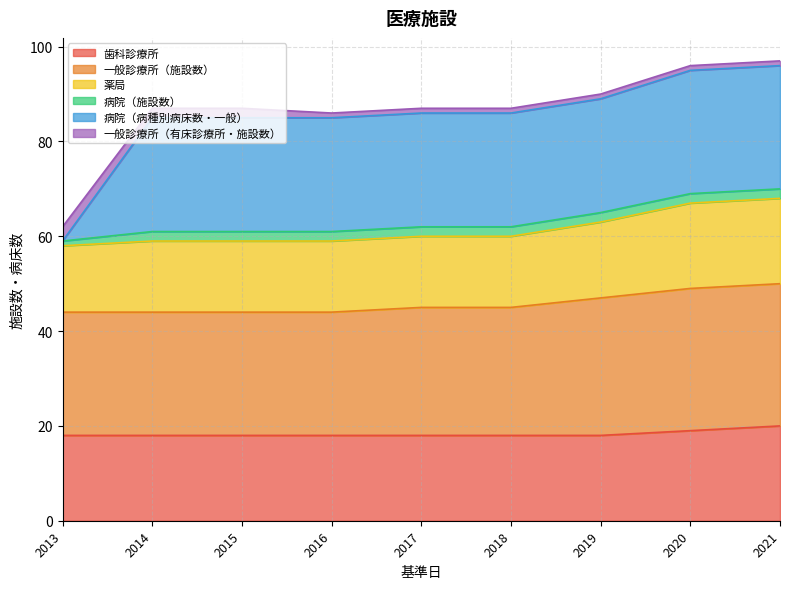

How many data points does each series have?

9